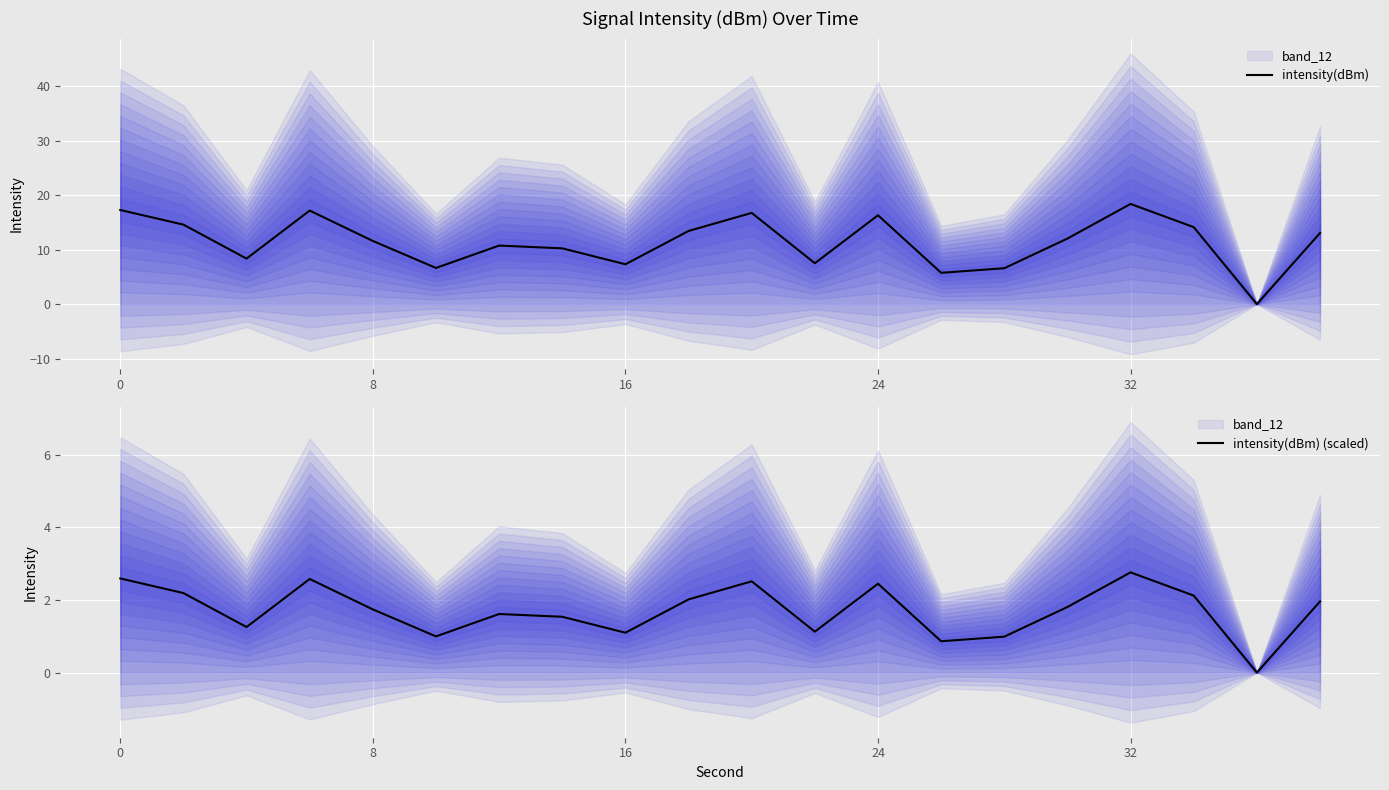

What is the maximum value for intensity(dBm)?

18.4